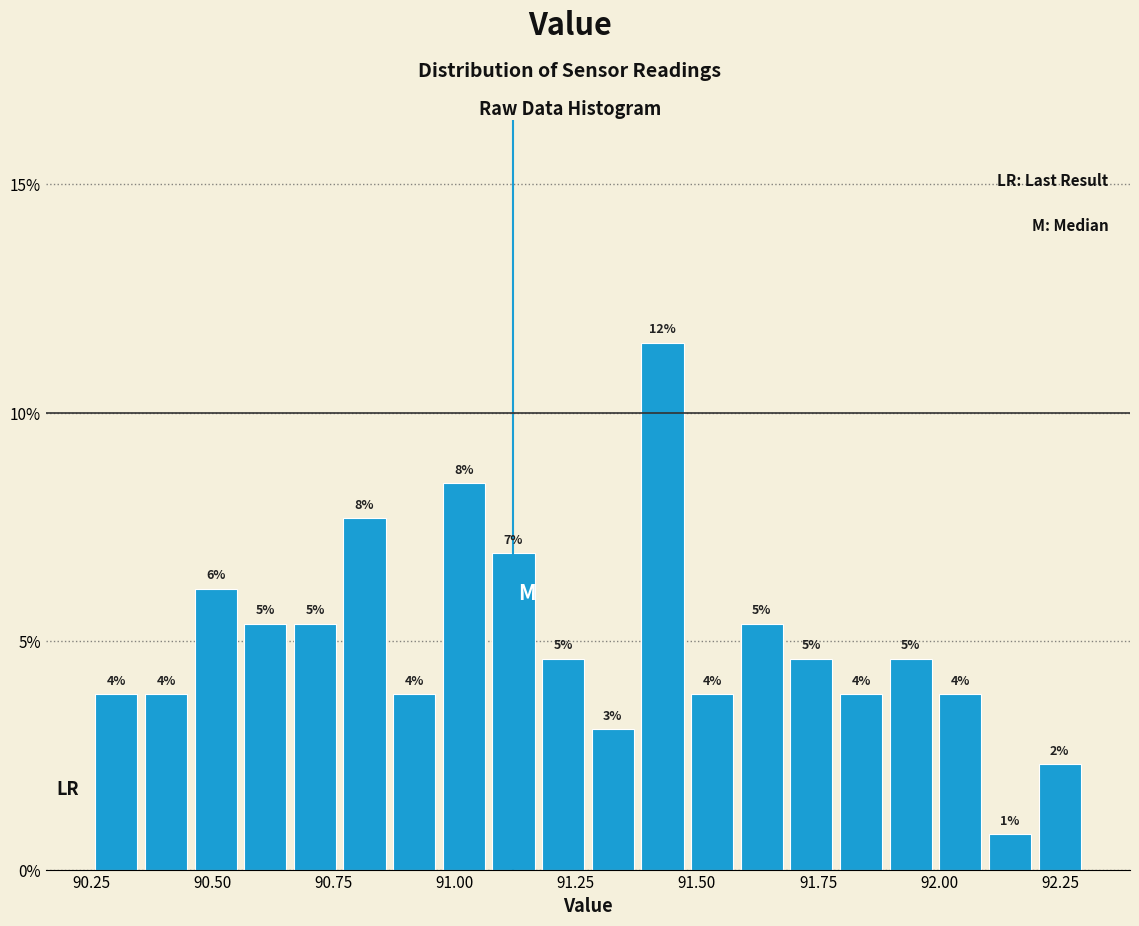

Around what value on the x-axis is the tallest bar? Give the approximate position of its centre, as read against the axis.

91.45